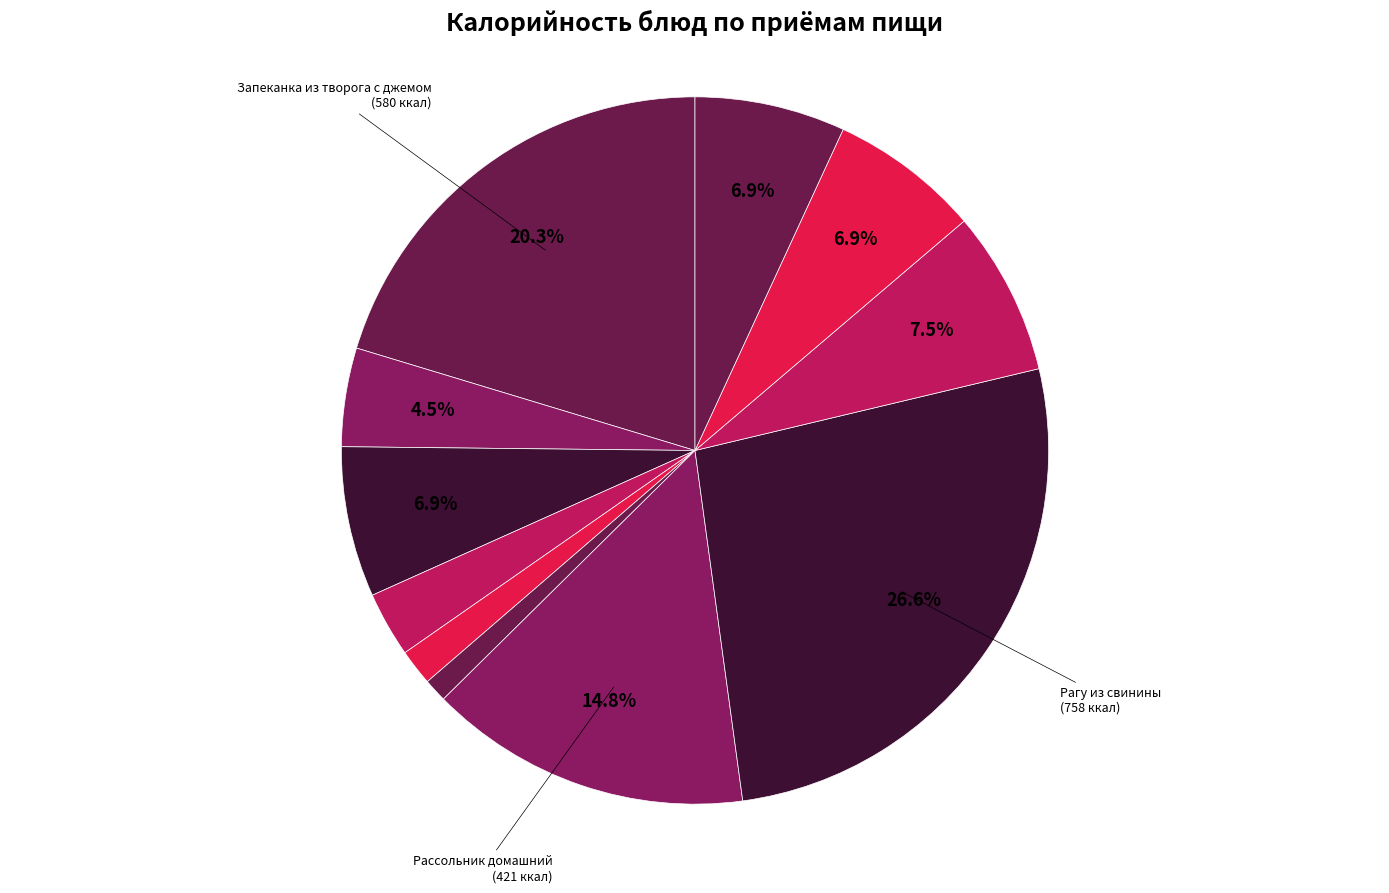

How many slices are in this pie chart?

11